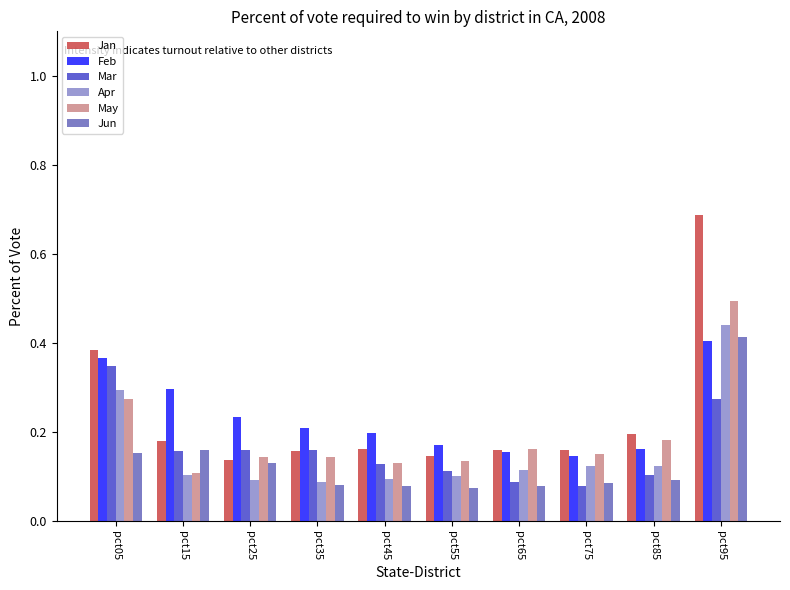

List the series in order of their peak value, highest first.

Jan, May, Apr, Jun, Feb, Mar